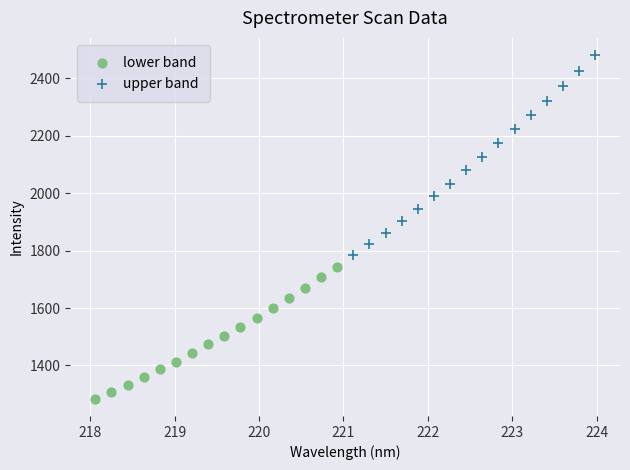

Which series contains the lowest Y value?

lower band